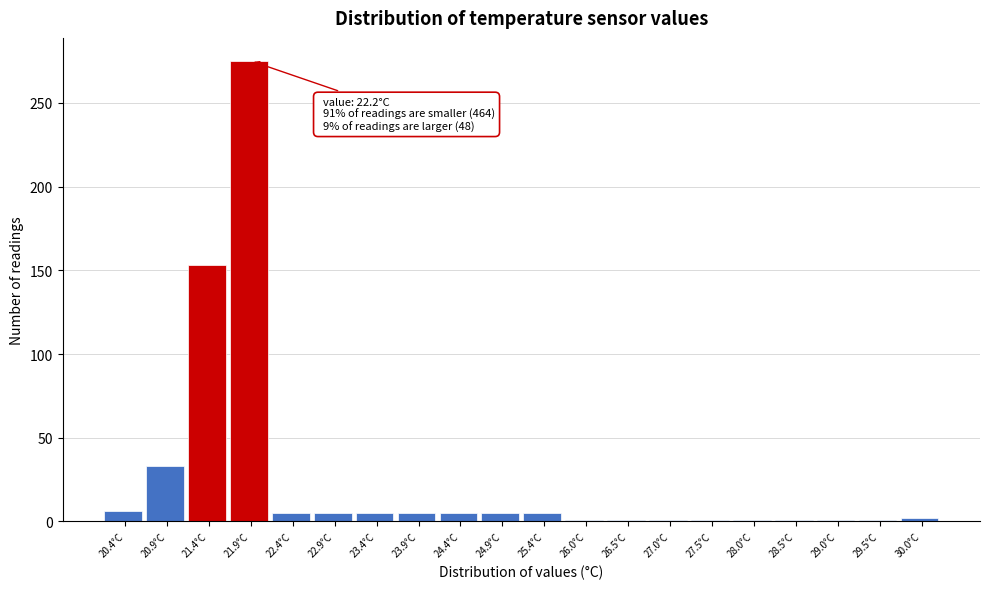

The chart shows a value of 153 at 21.4°C. True or false?

True